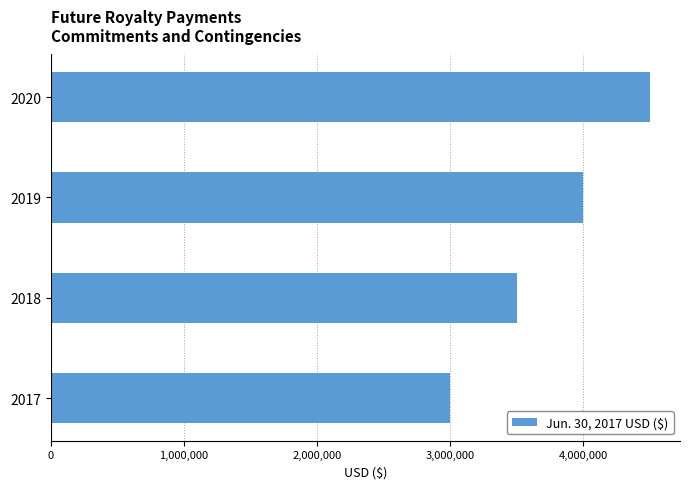

Count the number of data series in this chart.

1